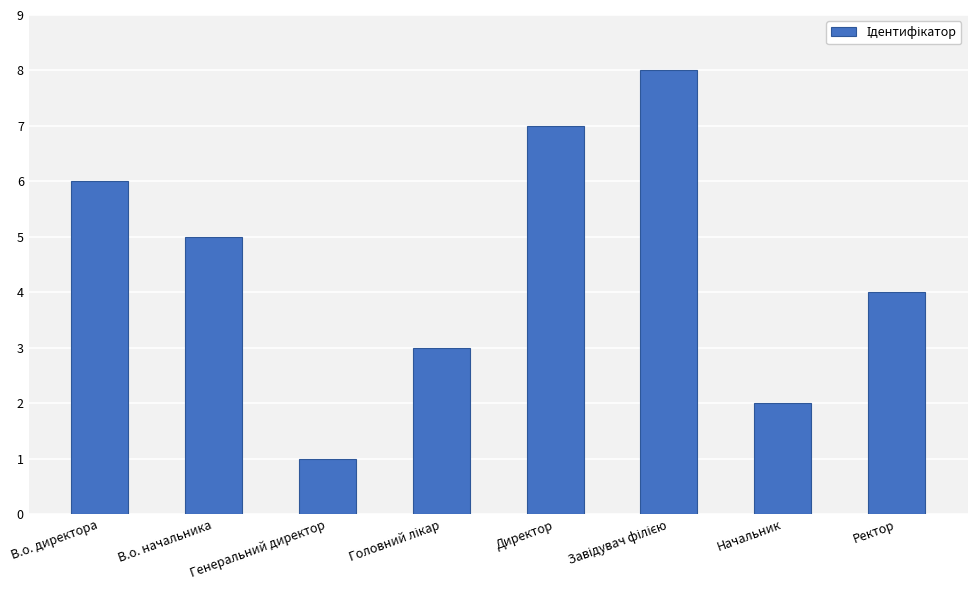

What is the label of the 8th bar from the left?

Ректор